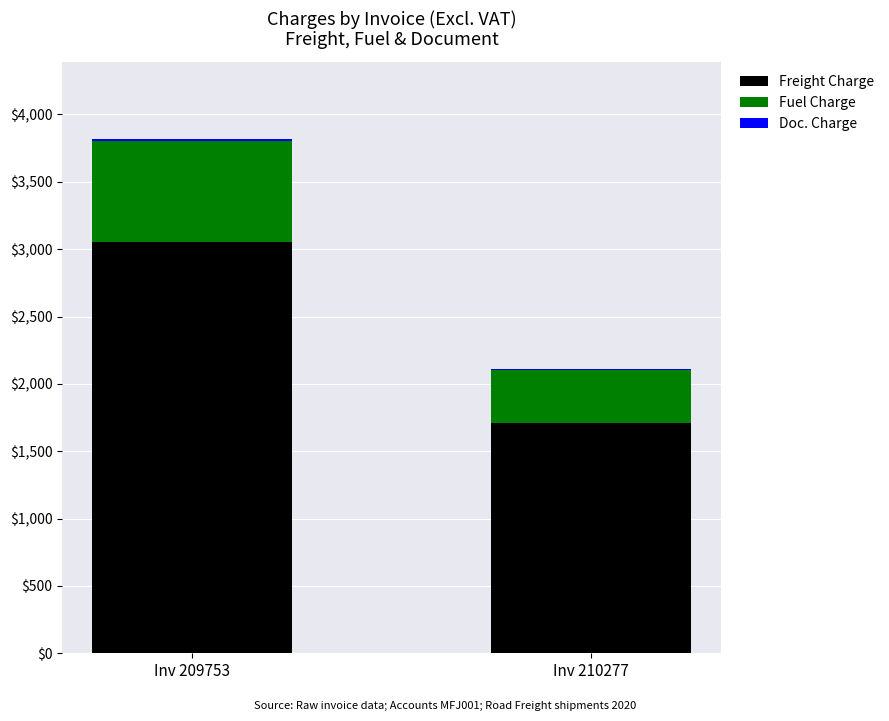

The Fuel Charge series shows 756.4 at Inv 209753. True or false?

True